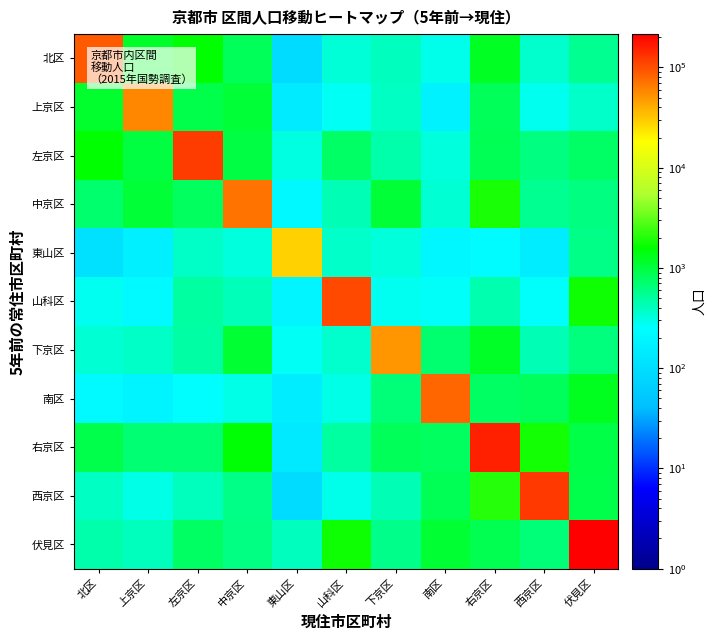

Between 下京区 and 南区, which is larger?

下京区